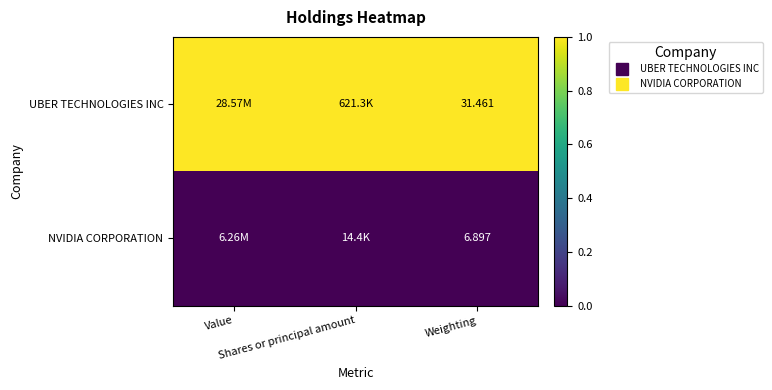

The UBER TECHNOLOGIES INC series shows 2 at Shares or principal amount. True or false?

False